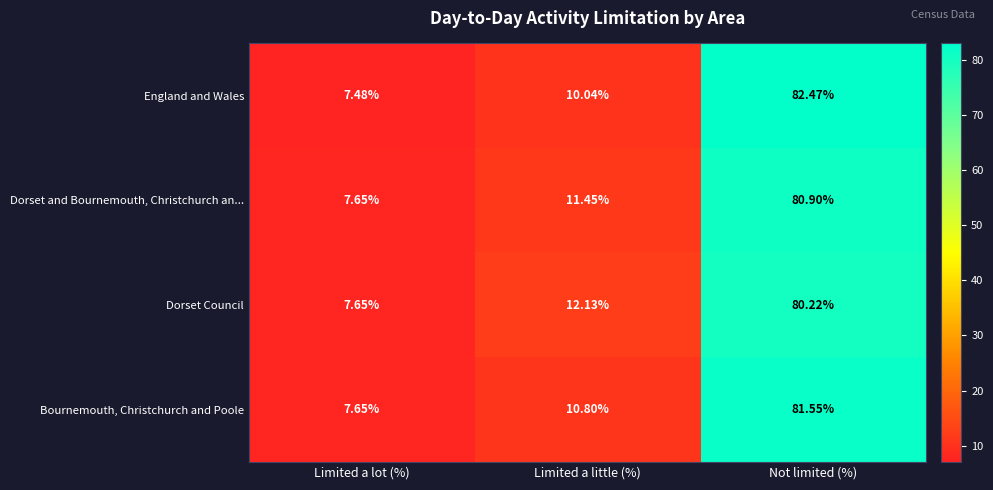

Which series changed the most between Limited a lot (%) and Limited a little (%)?

Dorset Council